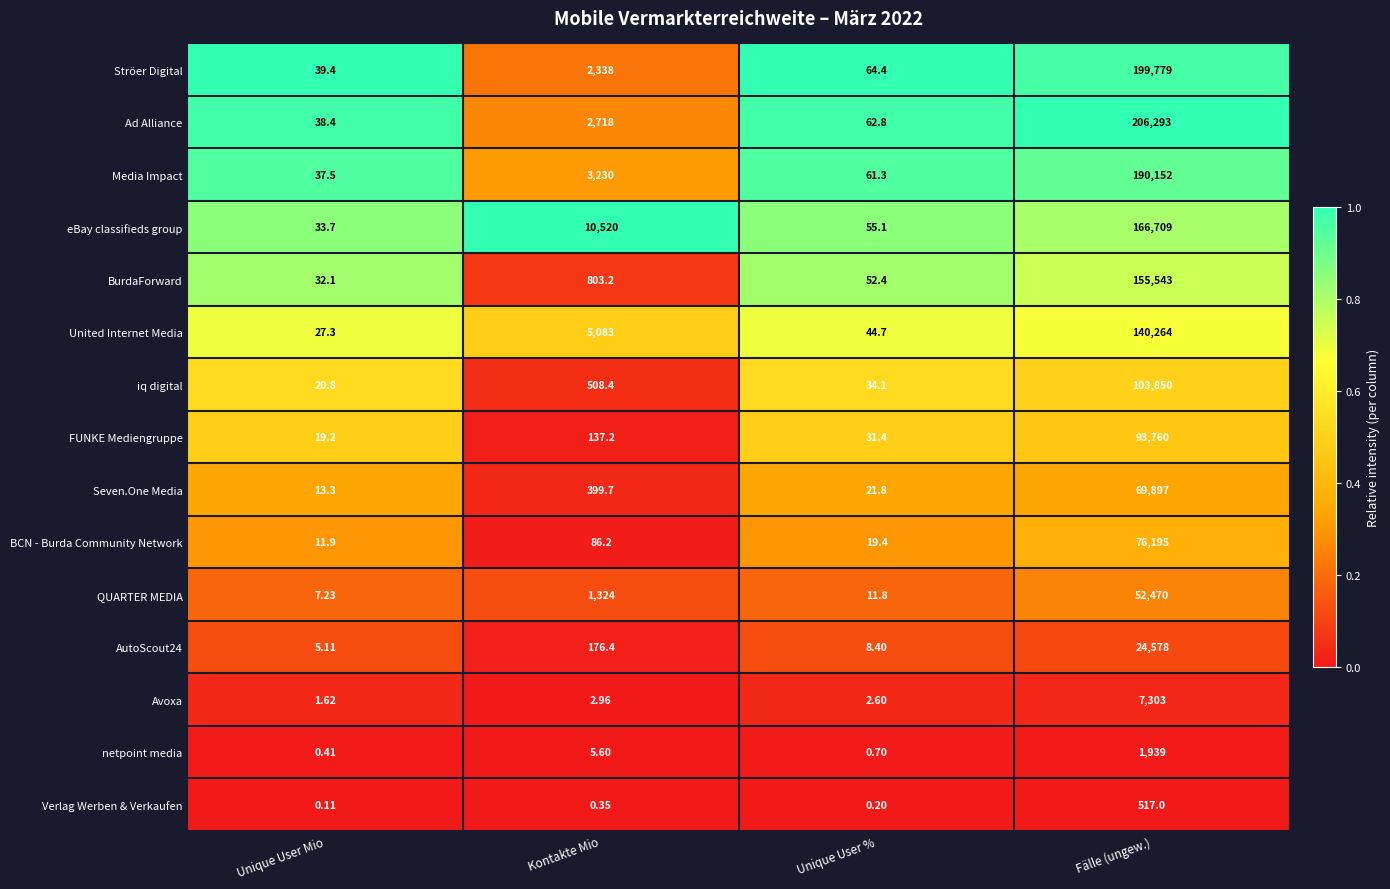

List the labels in order of Media Impact value, largest first.

Fälle (ungew.), Kontakte Mio, Unique User %, Unique User Mio